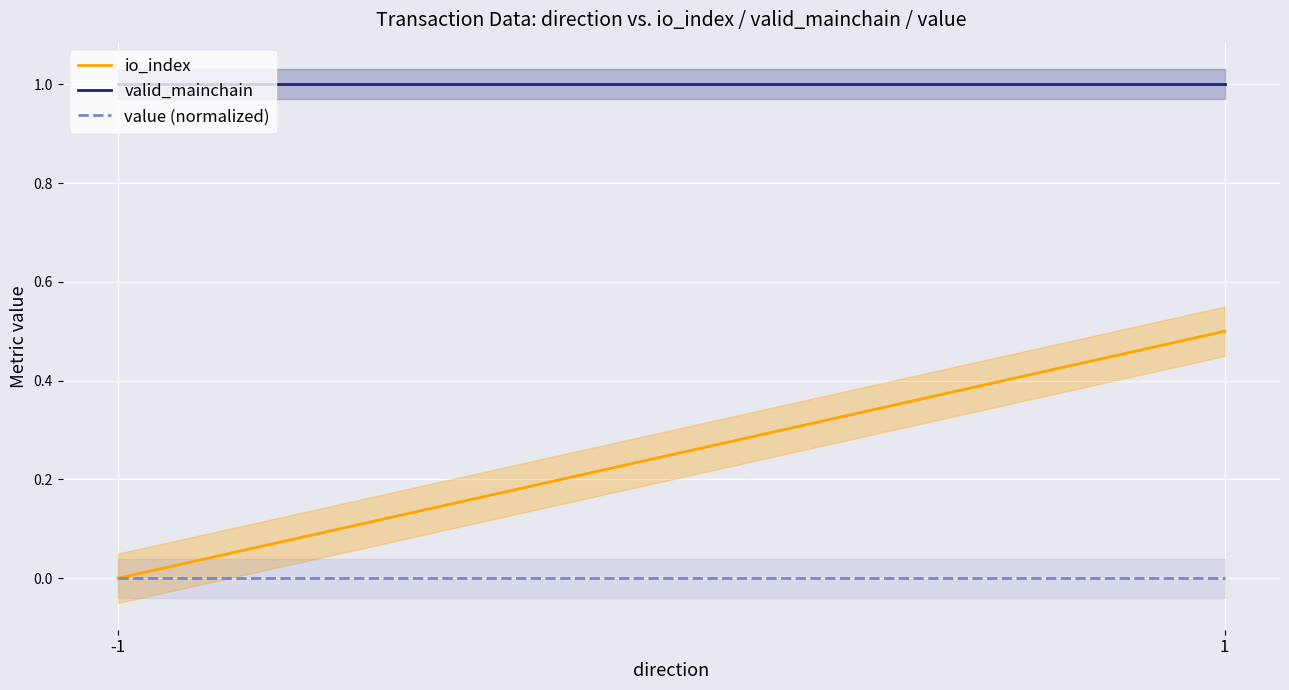

Reading right to left, list all the values displayed in this chart.

io_index: 1=0.5	-1=0.0
valid_mainchain: 1=1.0	-1=1.0
value (normalized): 1=0.0	-1=0.0